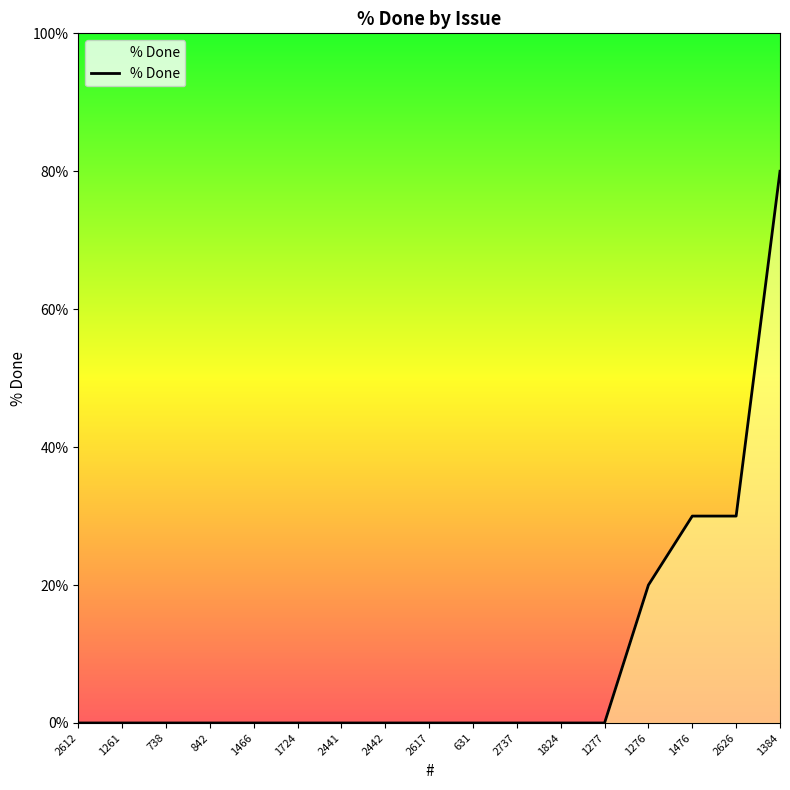

Reading right to left, what are all the values shown in this chart?

1384=80	2626=30	1476=30	1276=20	1277=0	1824=0	2737=0	631=0	2617=0	2442=0	2441=0	1724=0	1466=0	842=0	738=0	1261=0	2612=0